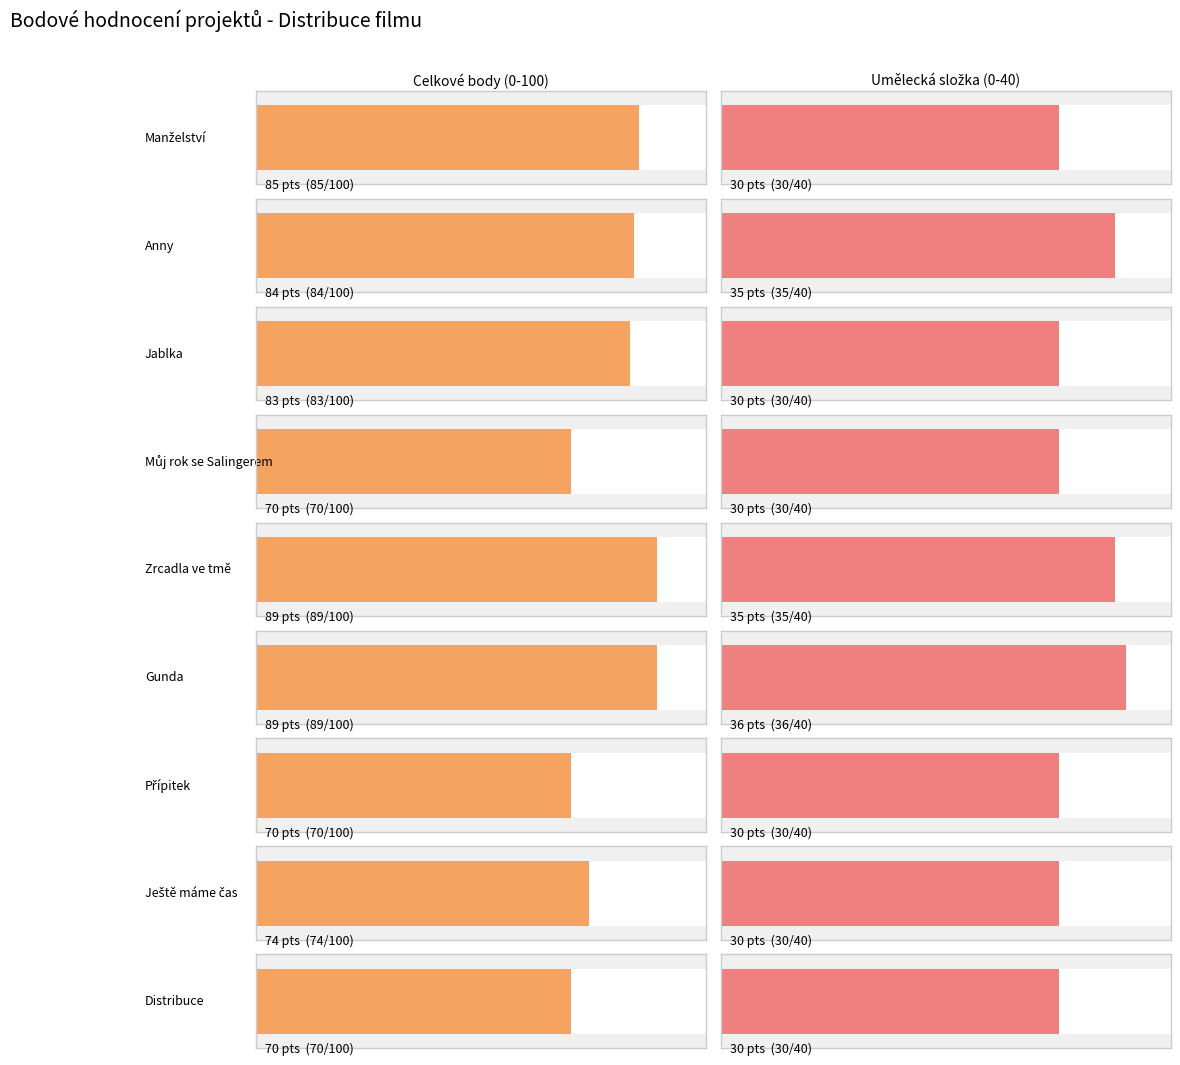

What is the difference between the Umělecká (0-40) values at Zrcadla ve tmě and Jablka?

5